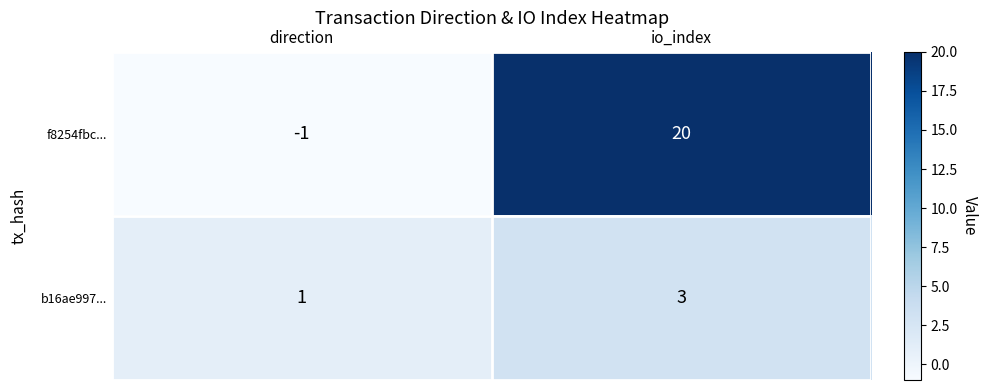

How many categories are shown in the chart?

2